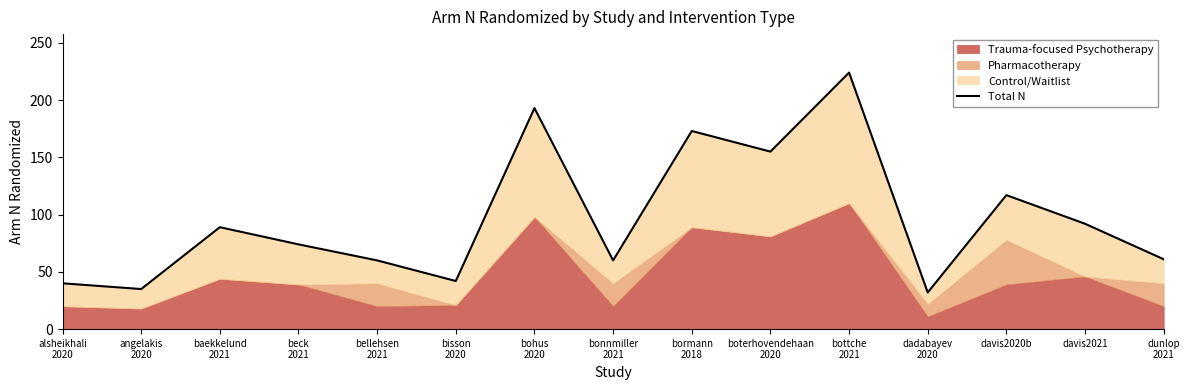

The value at angelakis
2020 is 35. True or false?

True